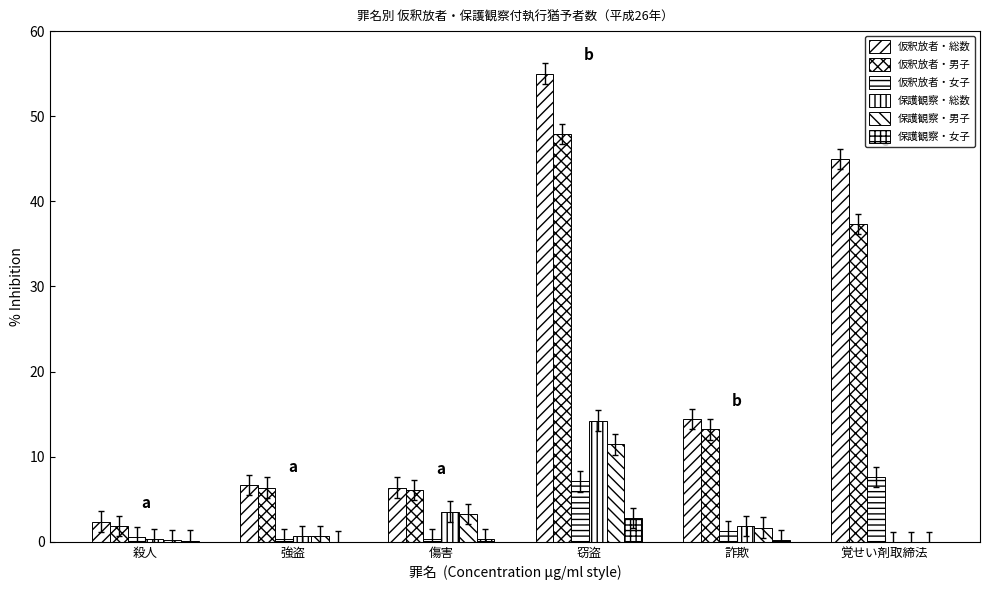

What is the approximate value of 仮釈放者・総数 at 覚せい剤取締法?

45.0